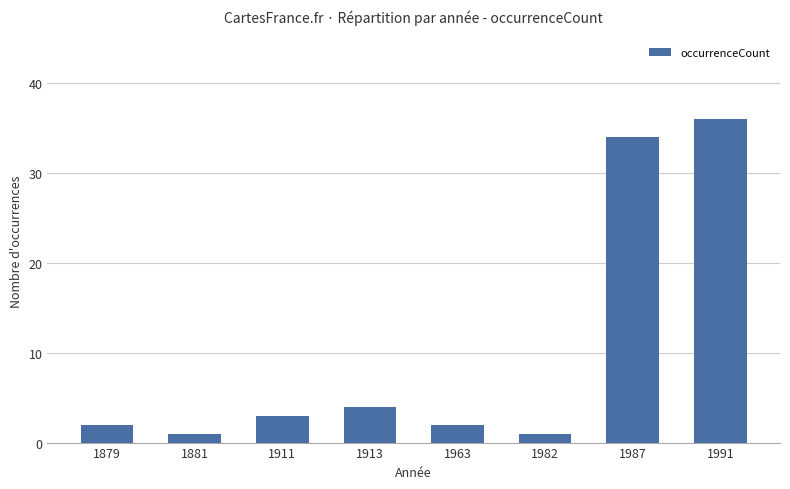

What is the value of the 1st bar from the left?

2